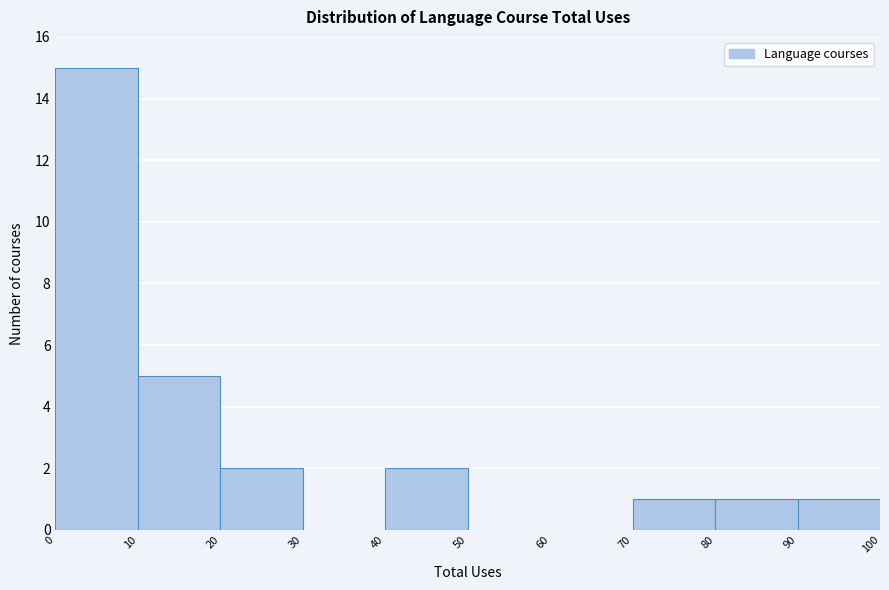

What is the height of the bar covering 10 to 20 on the x-axis? The values are not printed on the chart, so give them approximately, as read against the axis.

5